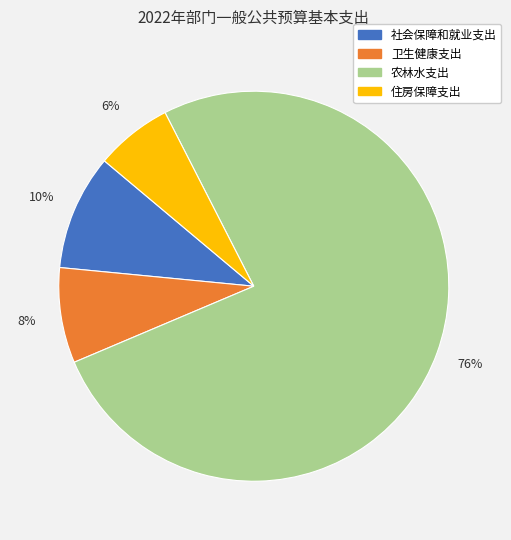

Is there any slice that represents more than half of the pie?

Yes